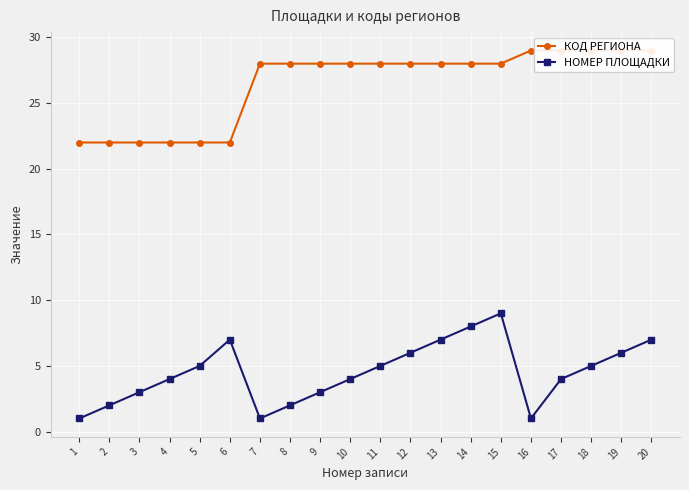

What value does the НОМЕР ПЛОЩАДКИ series have at 20?

7